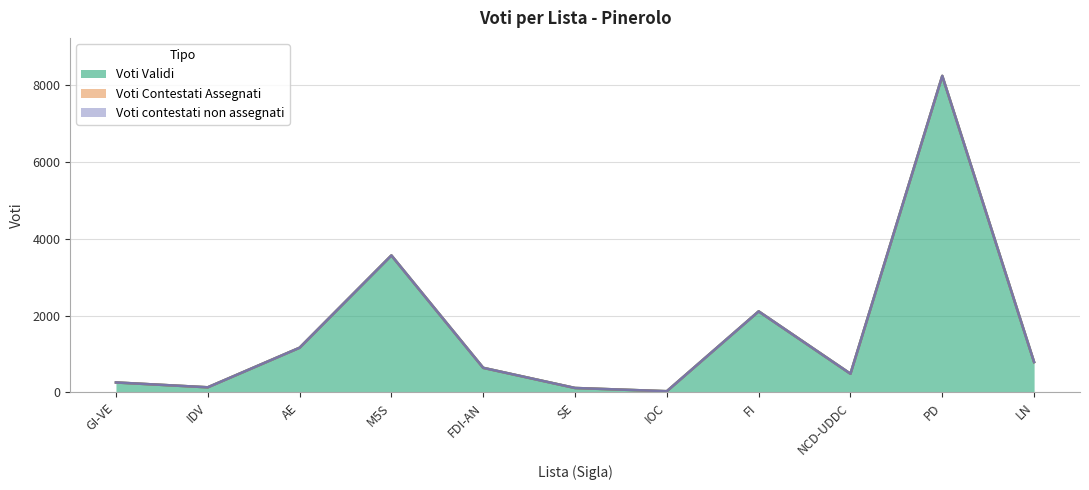

What position from the right is LN?

1